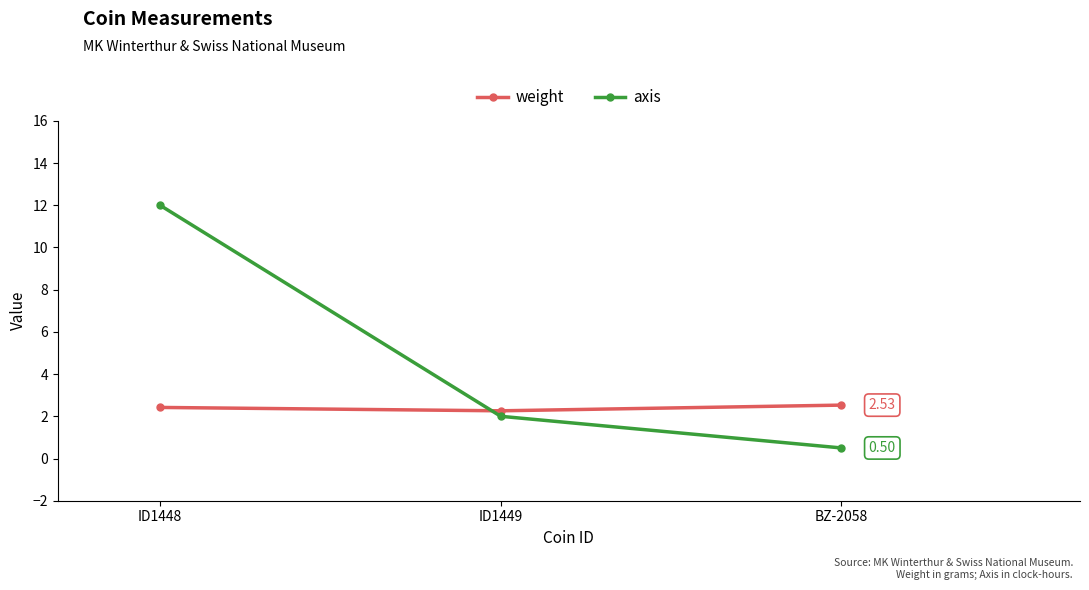

Rank the categories by axis value from lowest to highest.

BZ-2058, ID1449, ID1448